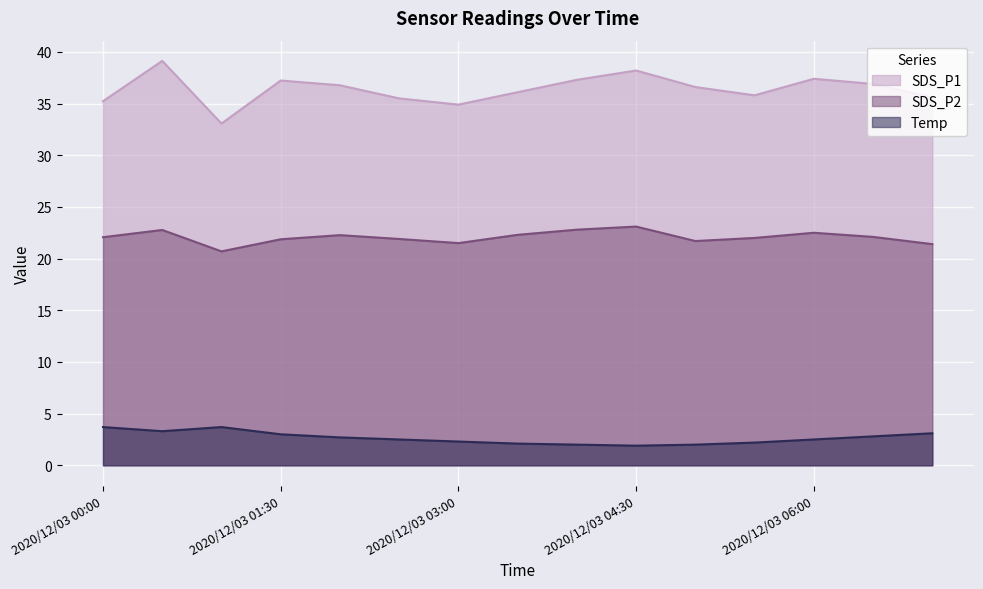

Is it true that SDS_P2 equals 6.2 at 2020/12/03 05:00?

False